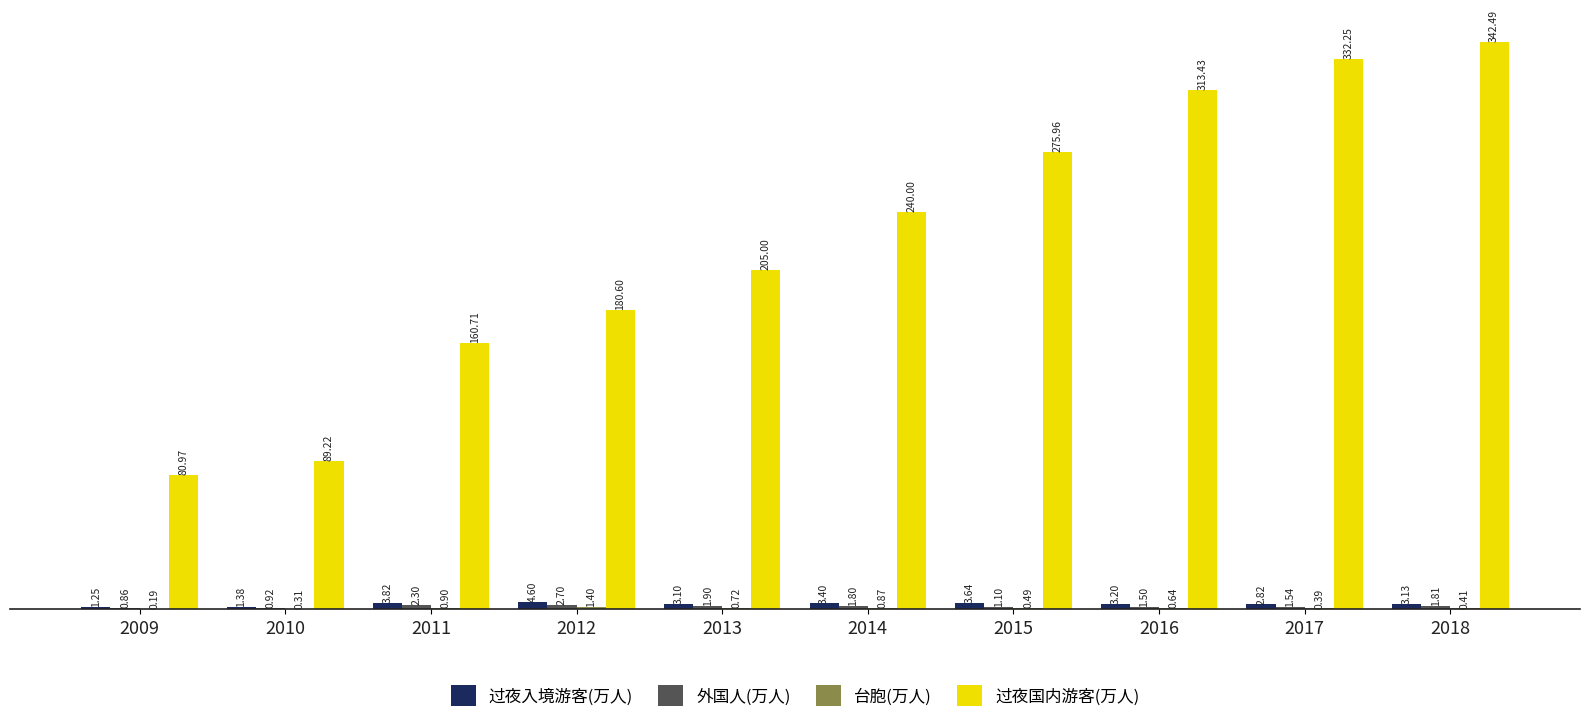

What is the total value across all series at 2016?

318.8